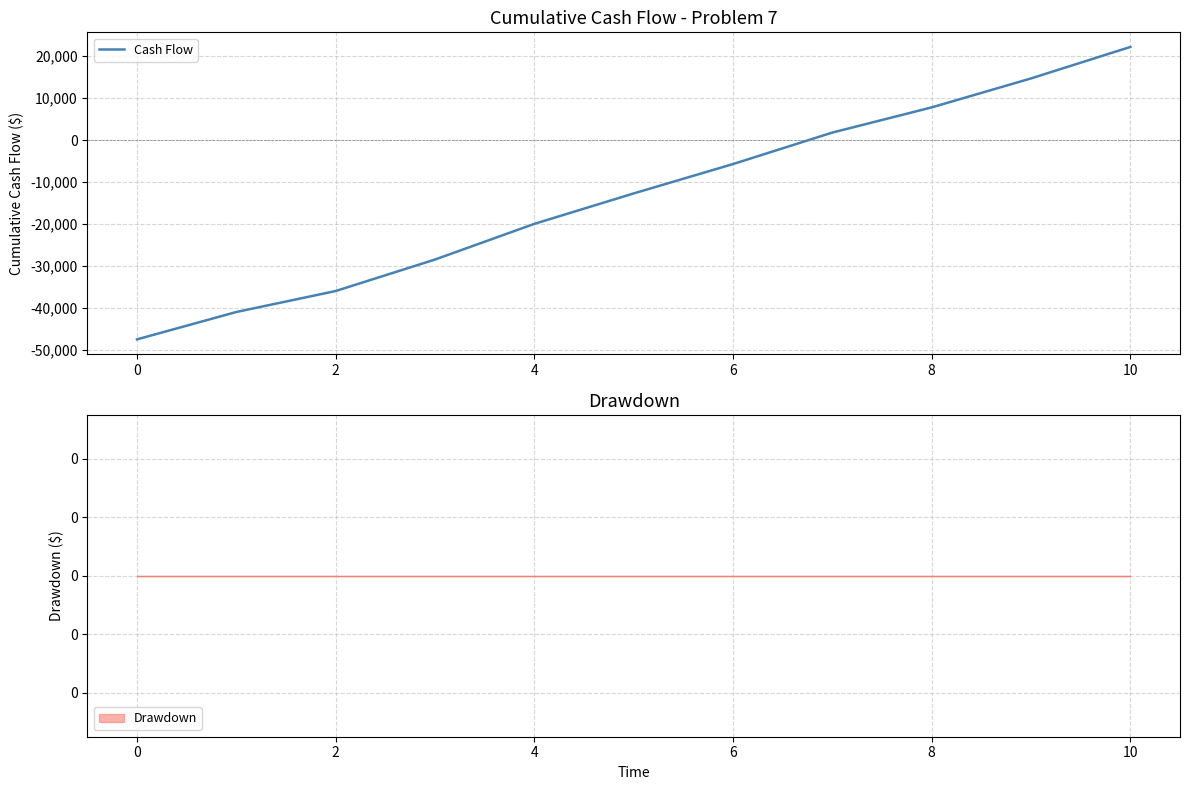

How many values are below -12730?

5